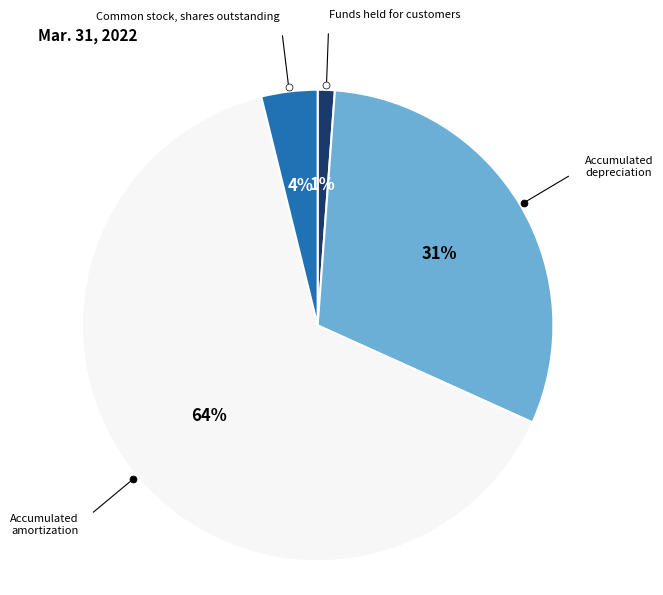

Between Common stock, shares outstanding and Accumulated amortization, which is larger?

Accumulated amortization